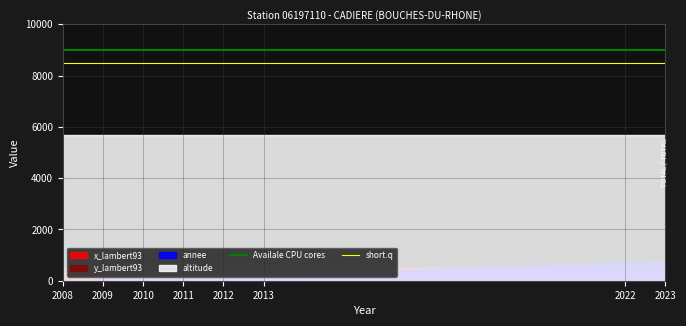

What is the highest value of the Availale CPU cores series?

9000